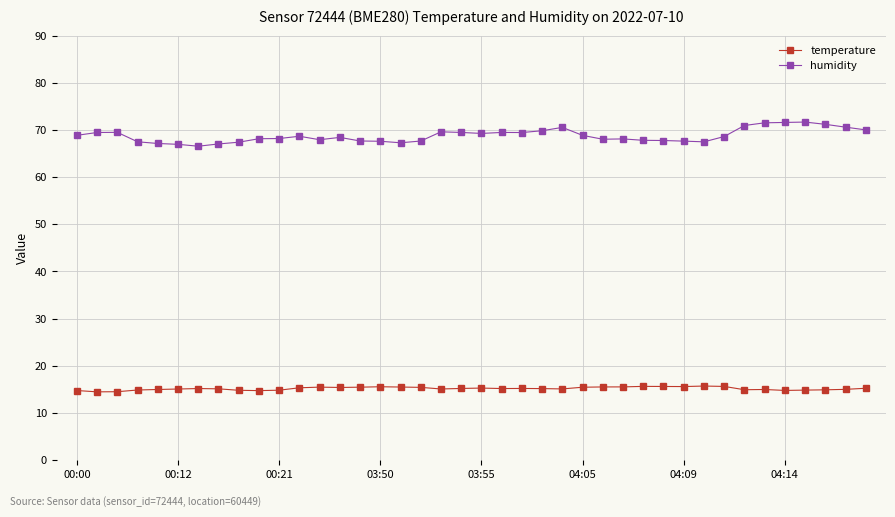

What are all the series names shown in the legend?

temperature, humidity